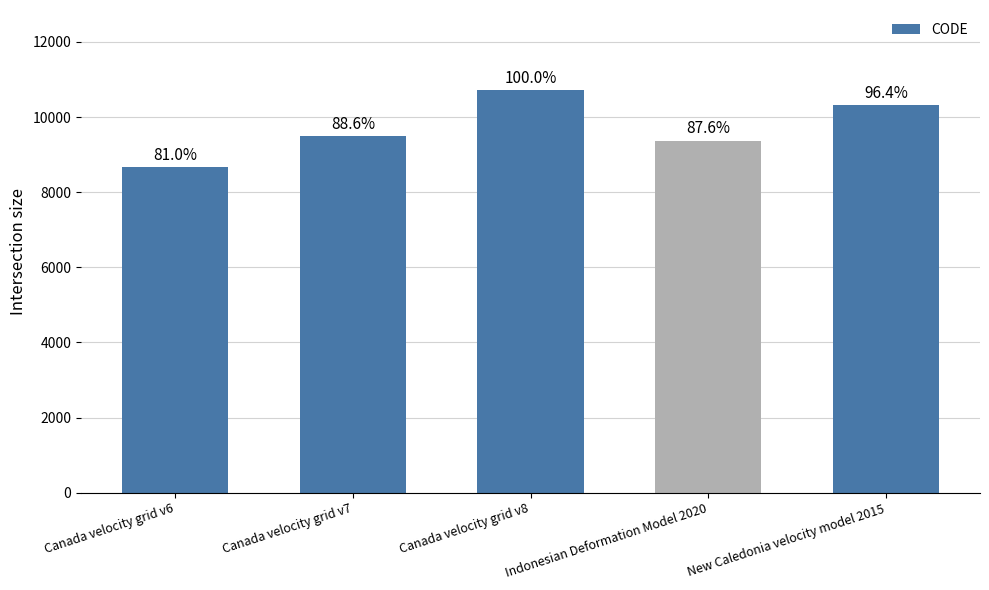

The chart shows a value of 4010 at Canada velocity grid v8. True or false?

False